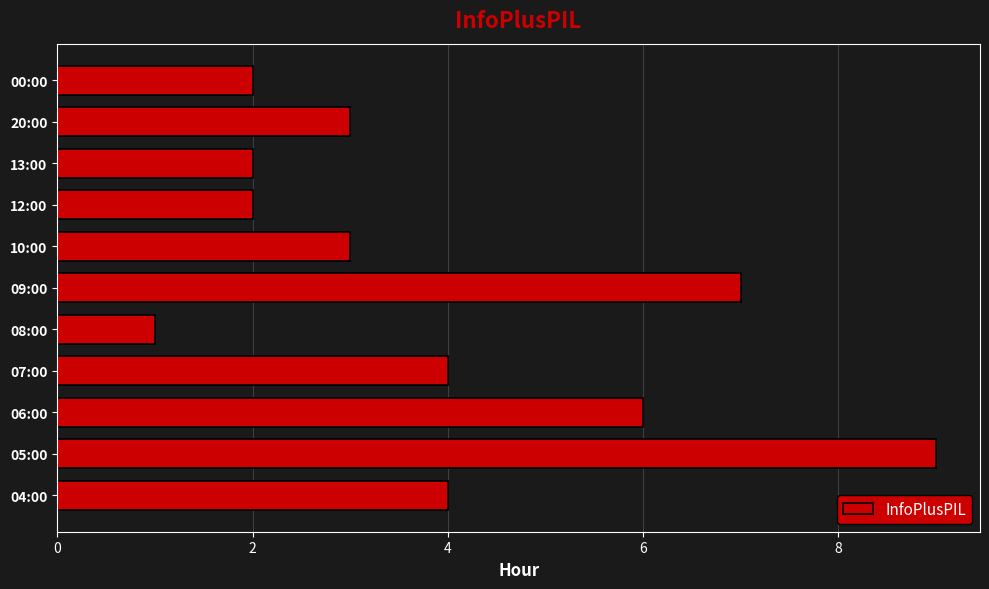

What is the maximum value shown in the chart?

9